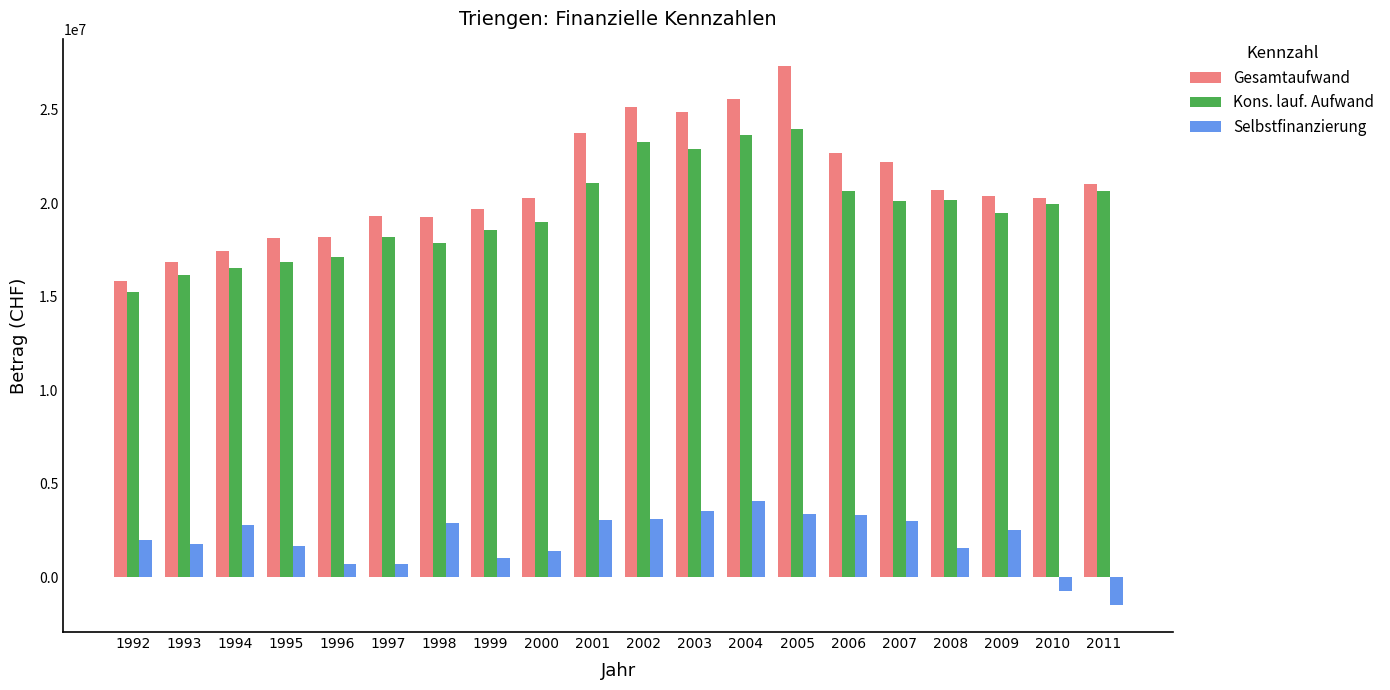

What is the difference between the maximum and minimum values in the Gesamtaufwand series?

11505052